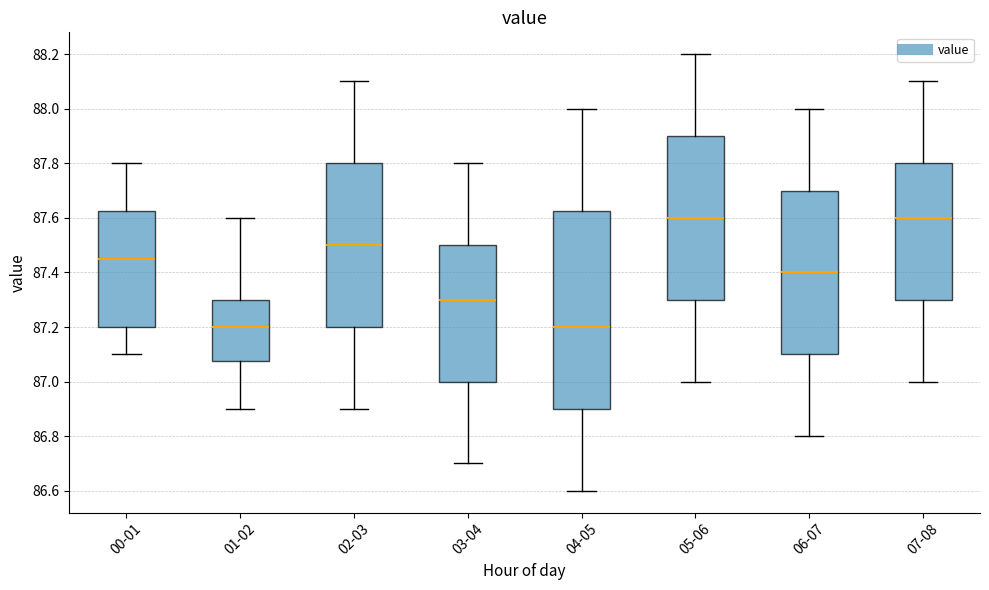

Reading left to right, read every box against the y-axis: the position of its median line, the range the box covers, and the ends of its whiskers. The values are not printed on the chart, so give them approximately, as read against the axis.

00-01: median 87.46, box 87.20 to 87.62, whiskers 87.10 to 87.80
01-02: median 87.20, box 87.08 to 87.30, whiskers 86.90 to 87.60
02-03: median 87.50, box 87.20 to 87.80, whiskers 86.90 to 88.10
03-04: median 87.30, box 87.00 to 87.50, whiskers 86.70 to 87.80
04-05: median 87.20, box 86.90 to 87.62, whiskers 86.60 to 88.00
05-06: median 87.60, box 87.30 to 87.90, whiskers 87.00 to 88.20
06-07: median 87.40, box 87.10 to 87.70, whiskers 86.80 to 88.00
07-08: median 87.60, box 87.30 to 87.80, whiskers 87.00 to 88.10